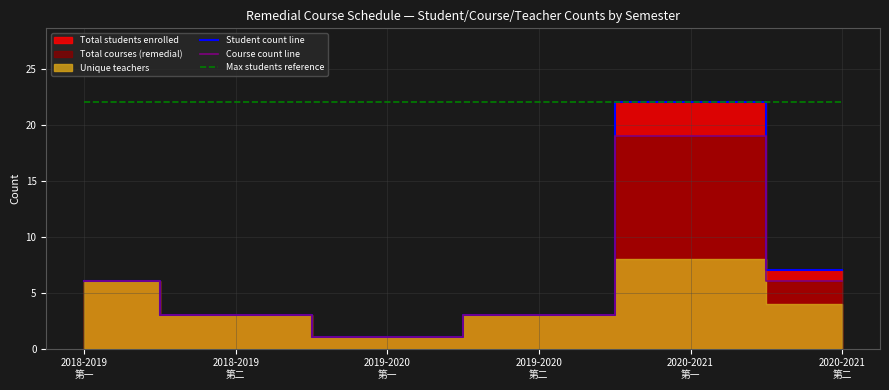

Reading left to right, extract all data points from this chart.

Student count line: 6	3	1	3	22	7
Course count line: 6	3	1	3	19	6
Max students reference: 22	22	22	22	22	22